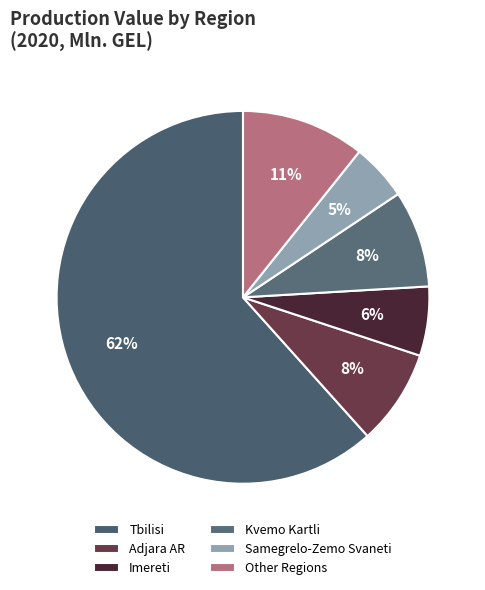

Count the number of slices in the pie.

6